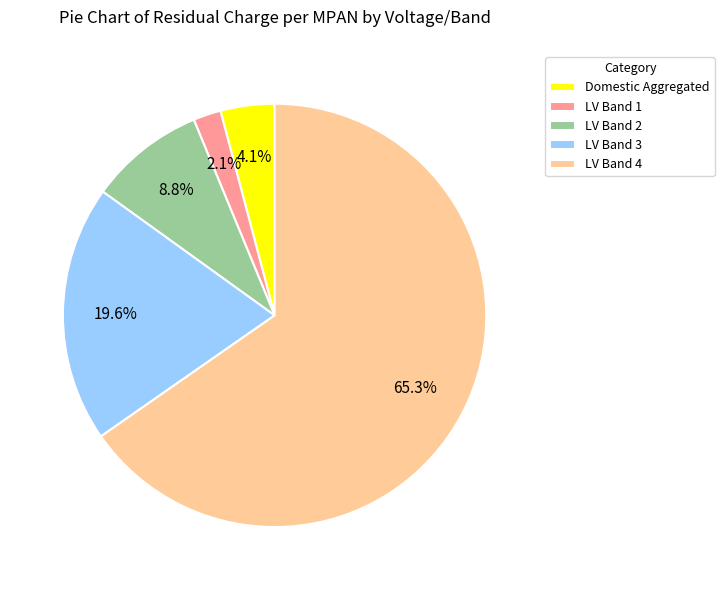

How much of the chart is everything except LV Band 1?

97.9%